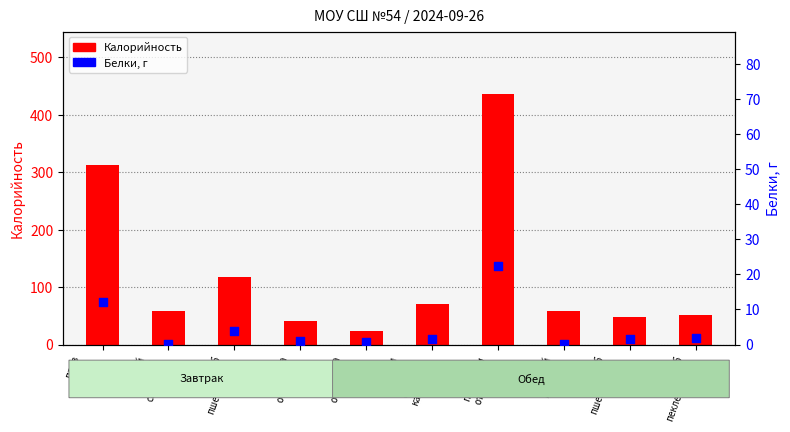

Which has a higher value, пельмени
отварные or чай
с
сахаром?

пельмени
отварные